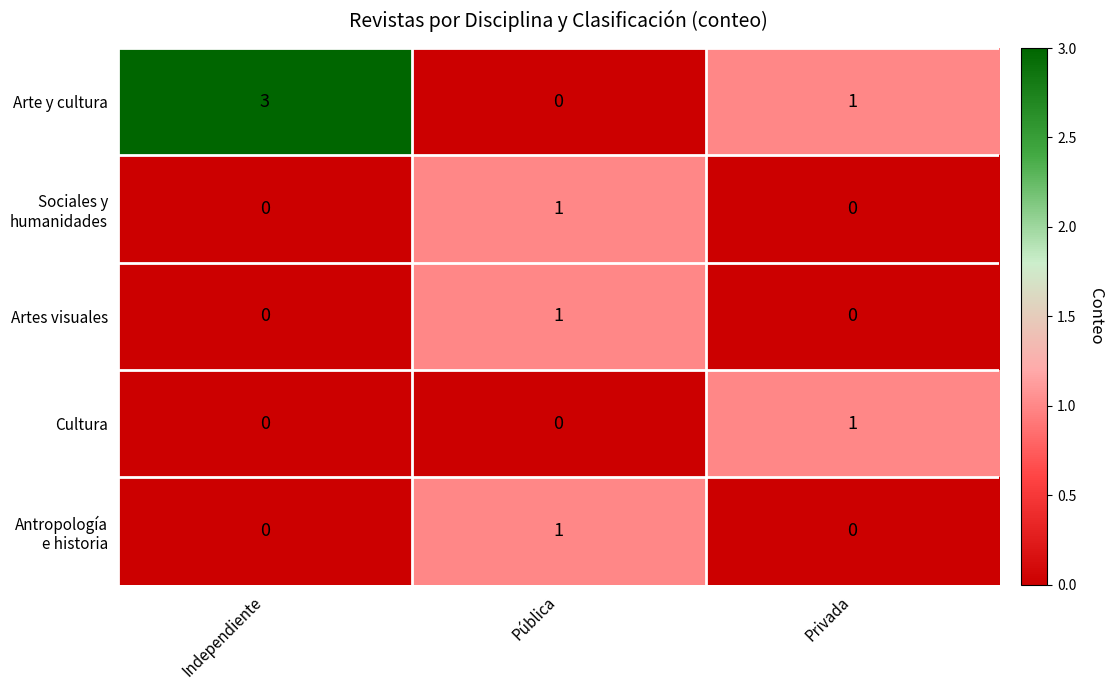

Count the Arte y cultura values in the range 0 to 3.

3